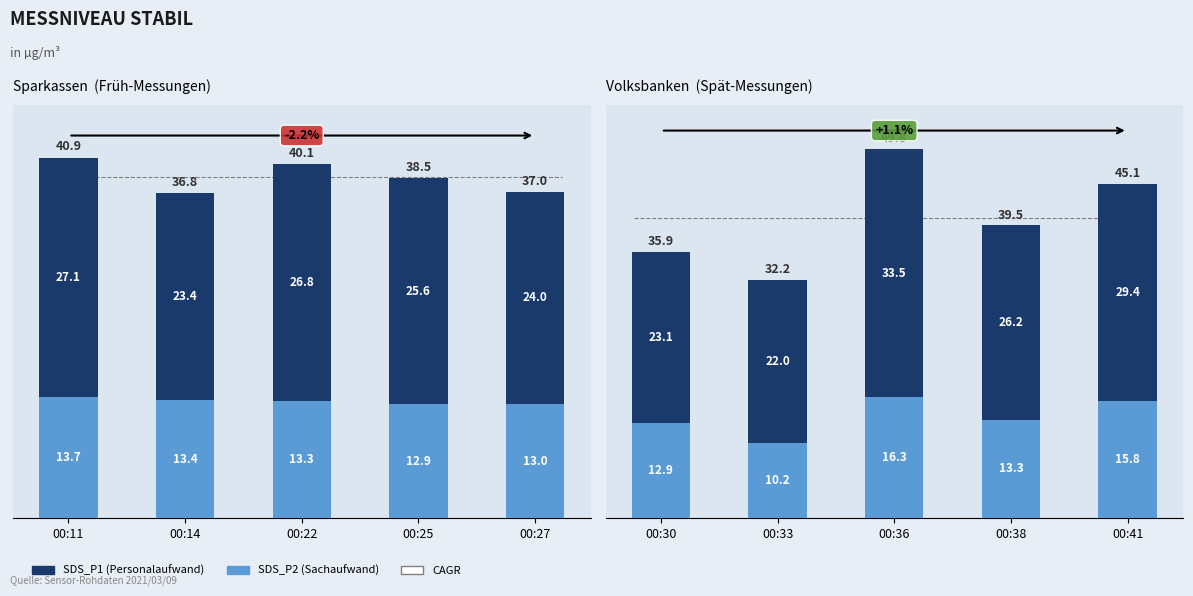

Which series has the largest range (max minus min)?

SDS_P1 (Personalaufwand)